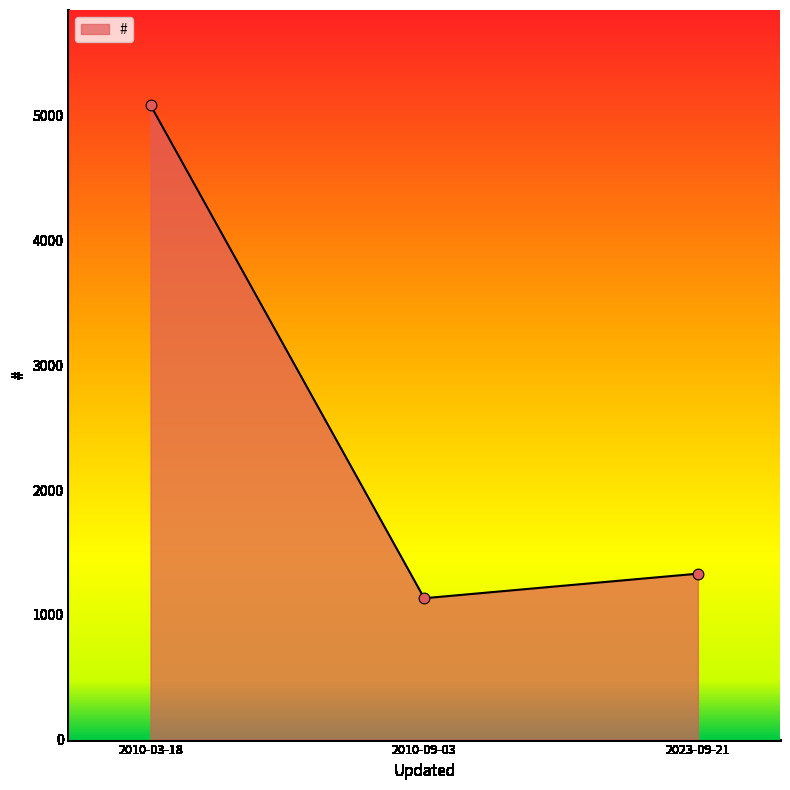

Which has a higher value, 2010-03-18 or 2010-09-03?

2010-03-18